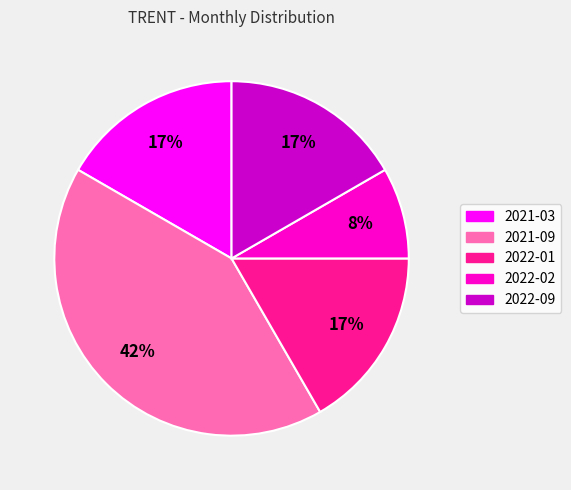

True or false: 2022-09 accounts for 17% of the total.

True